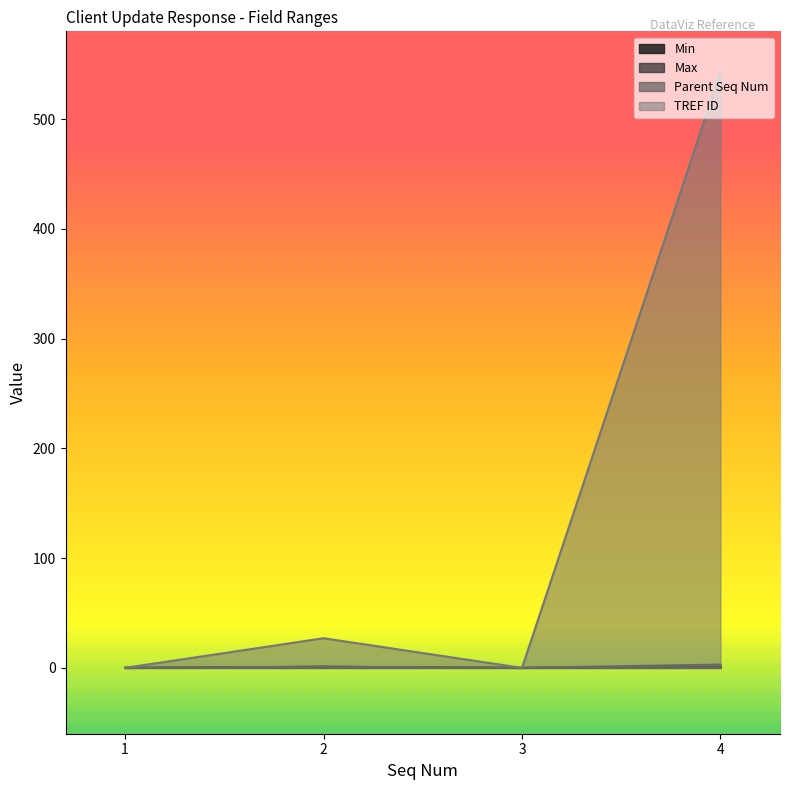

Reading left to right, what are all the values shown in this chart?

Min: 0	1	0	1
Max: 0	1	0	1
Parent Seq Num: 0	1	0	3
TREF ID: 0	27	0	543